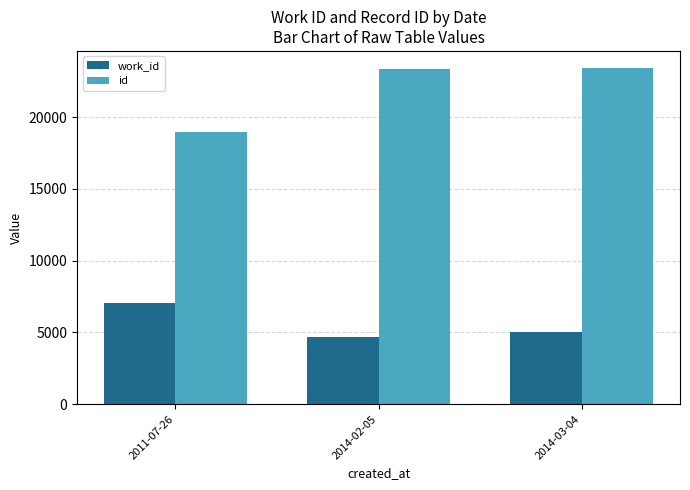

Which series has the largest total across all categories?

id